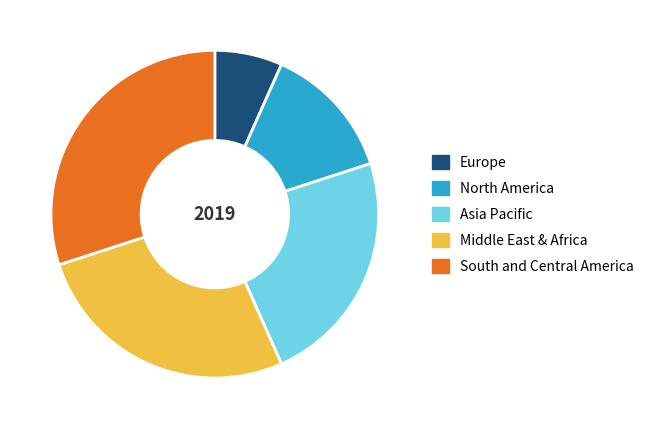

Do Europe and Asia Pacific together represent more than half of the pie?

No